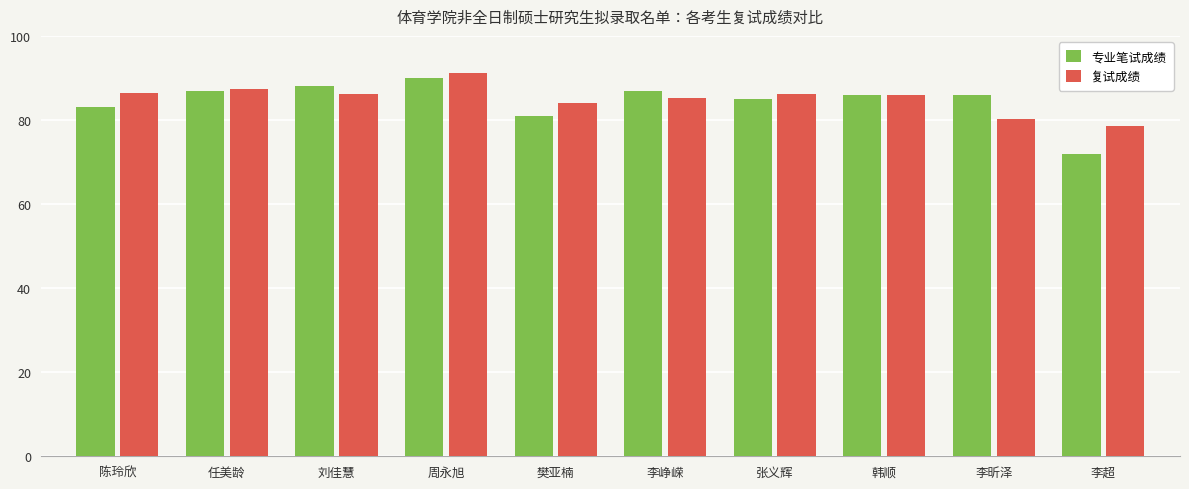

Which series has the largest range (max minus min)?

专业笔试成绩